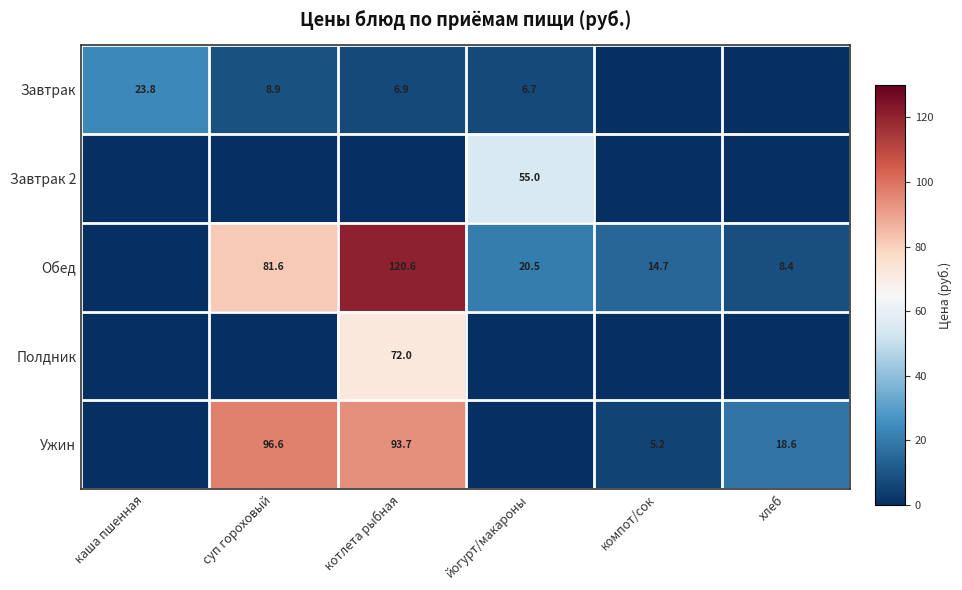

Is it true that Ужин equals 93.7 at котлета рыбная?

True